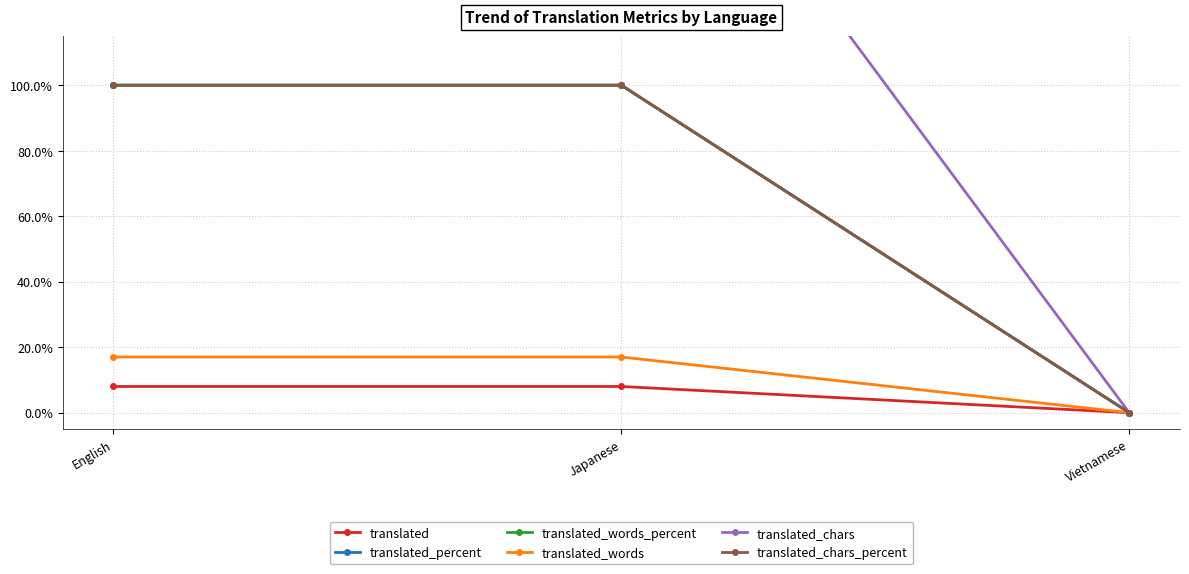

List the series in order of their peak value, lowest first.

translated, translated_words, translated_percent, translated_words_percent, translated_chars_percent, translated_chars